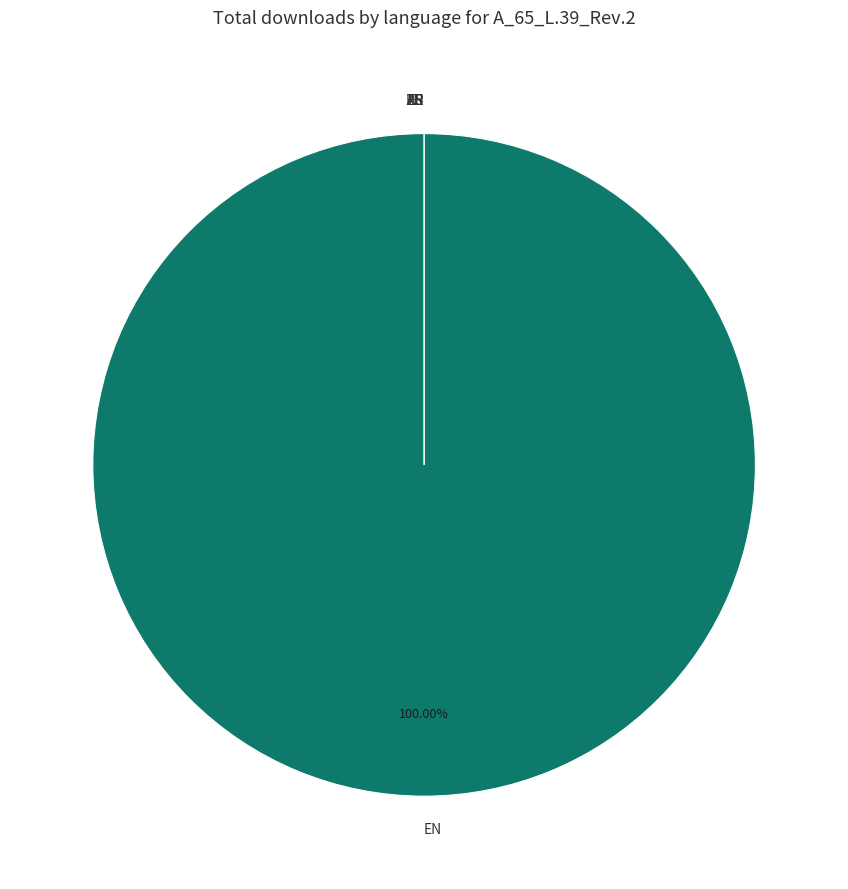

To the nearest percent, what is the average slice percentage?

17%